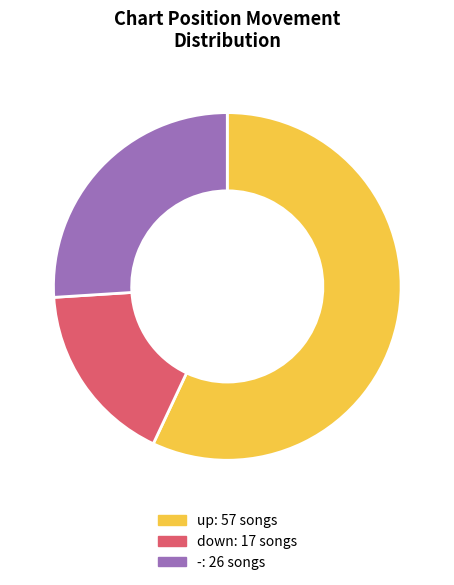

Approximately how many times larger is the value at - compared to down?

1.5